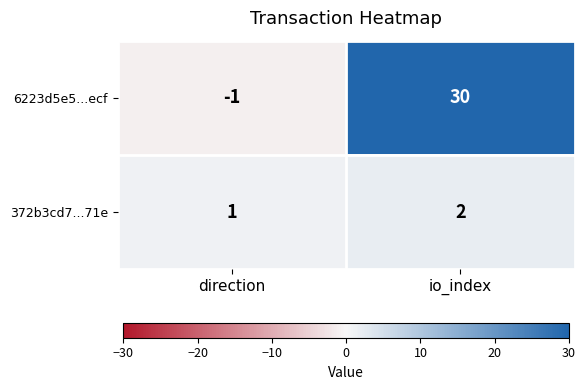

At how many categories does at least one series exceed 3?

1